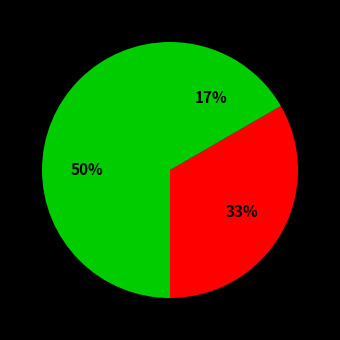

How many slices are in this pie chart?

3